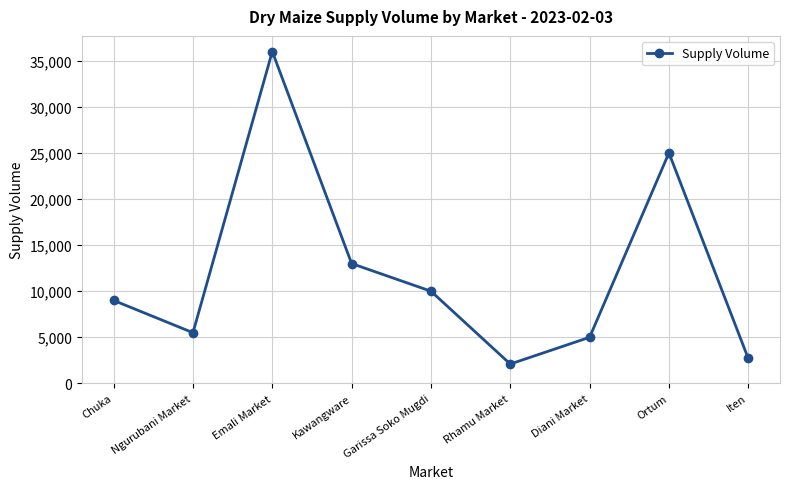

What is the label of the 1st point from the left?

Chuka